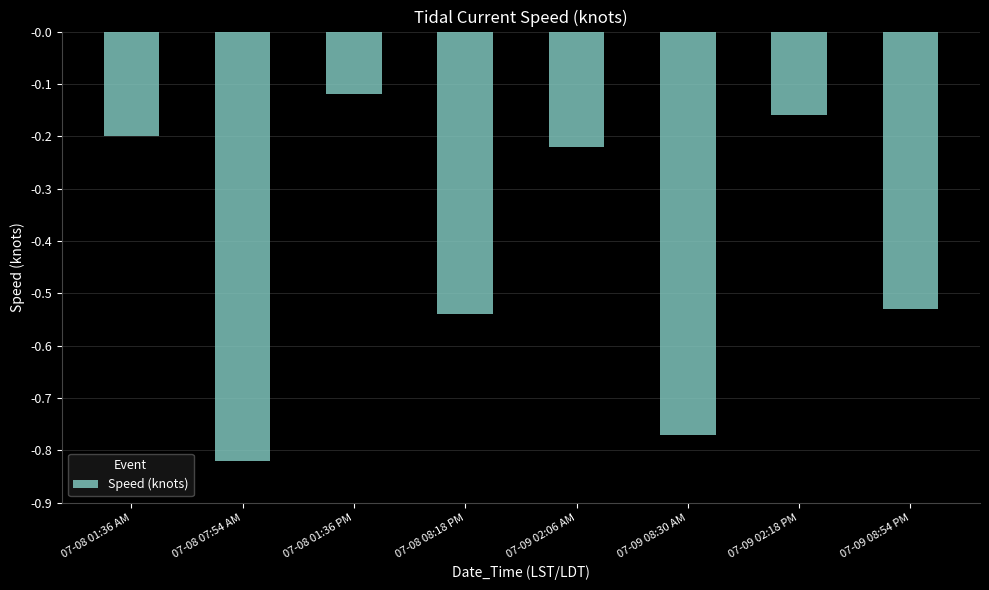

The chart shows a value of -0.7 at 07-08 08:18 PM. True or false?

False